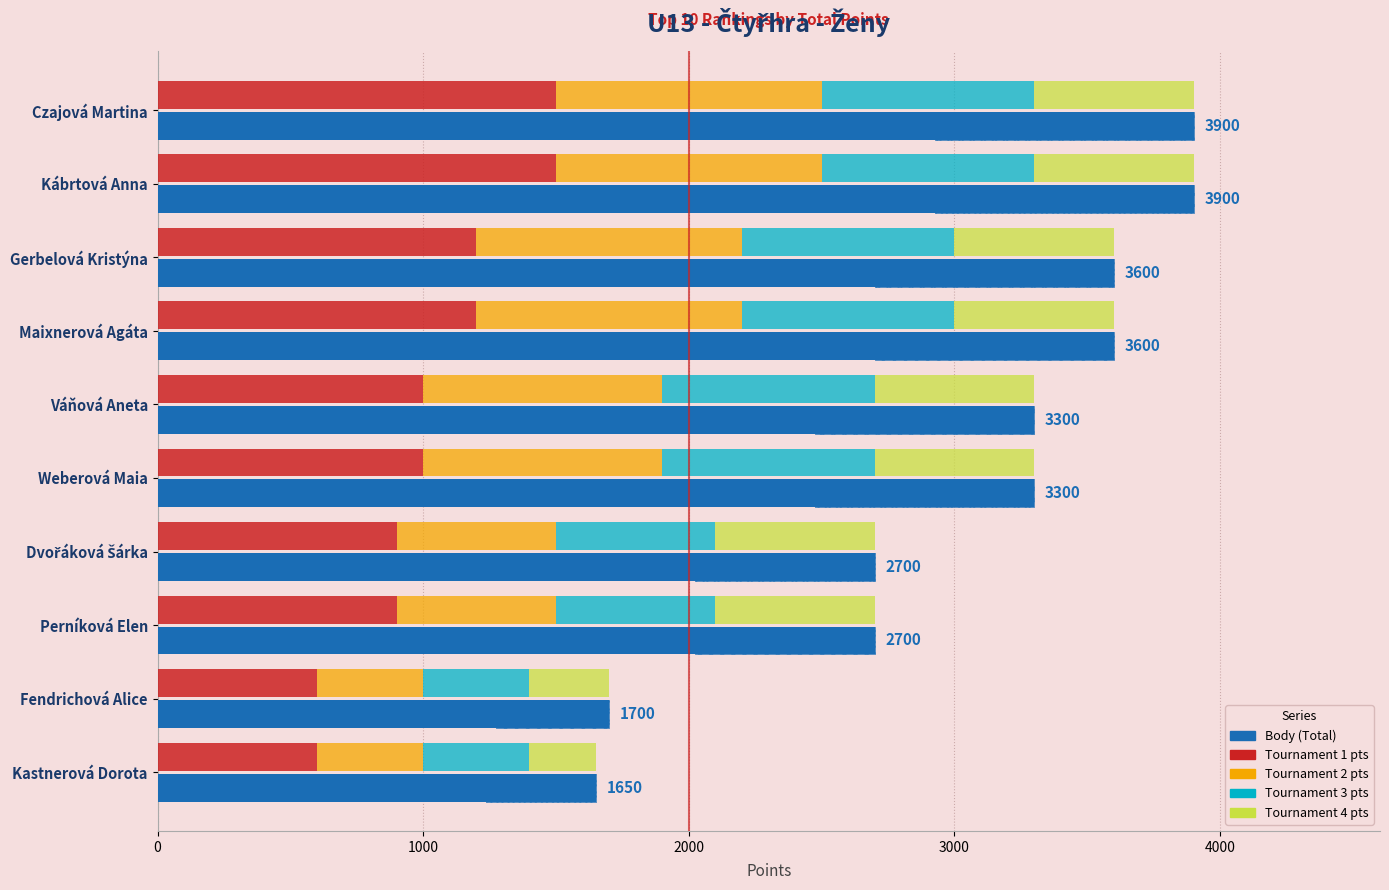

What is the value of the Tournament 4 pts bar at the 2nd from the left?

600